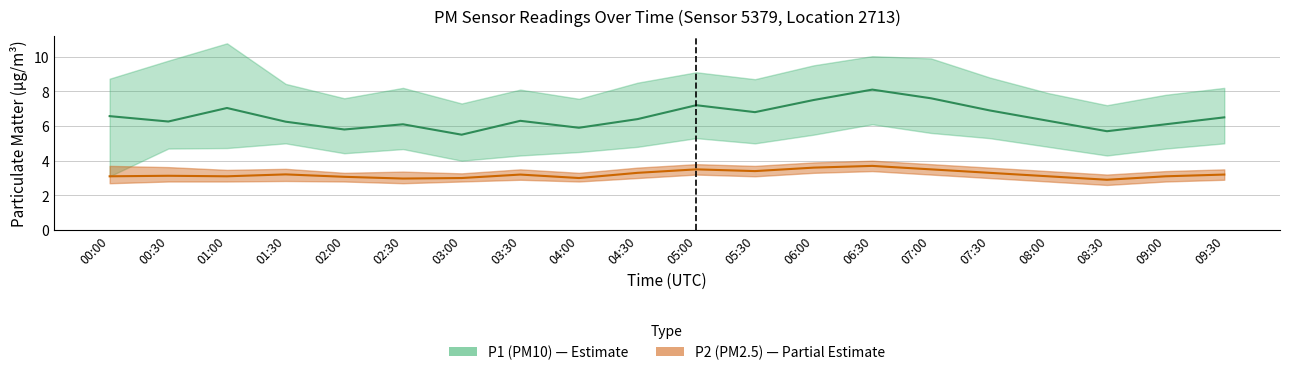

Which category has the lowest value across all series?

08:30